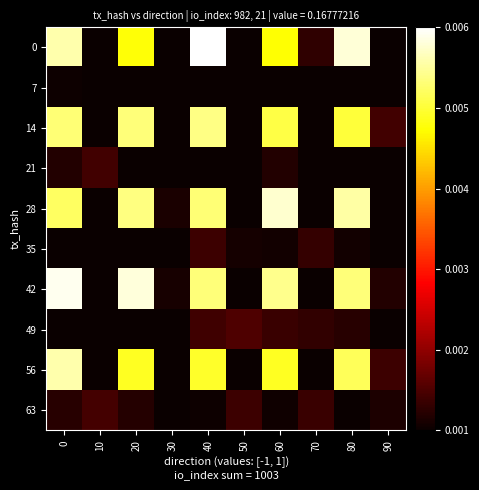

At which category does the chart reach its minimum across all series?

50